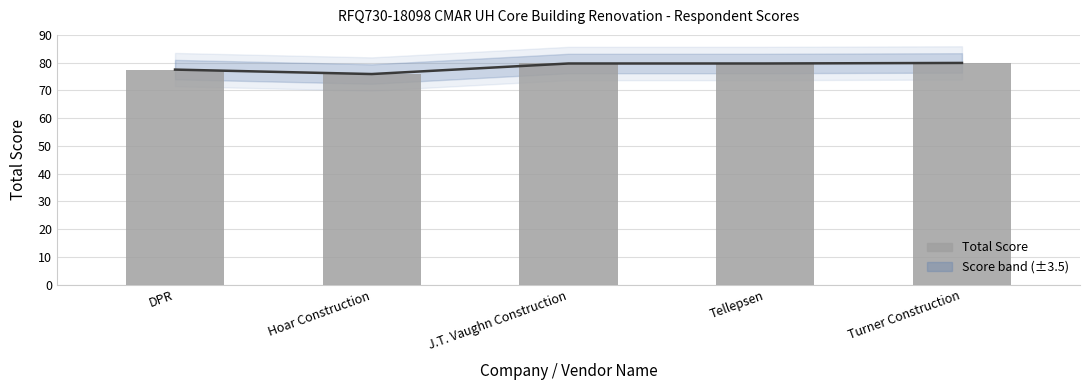

How many bars are there in total?

5